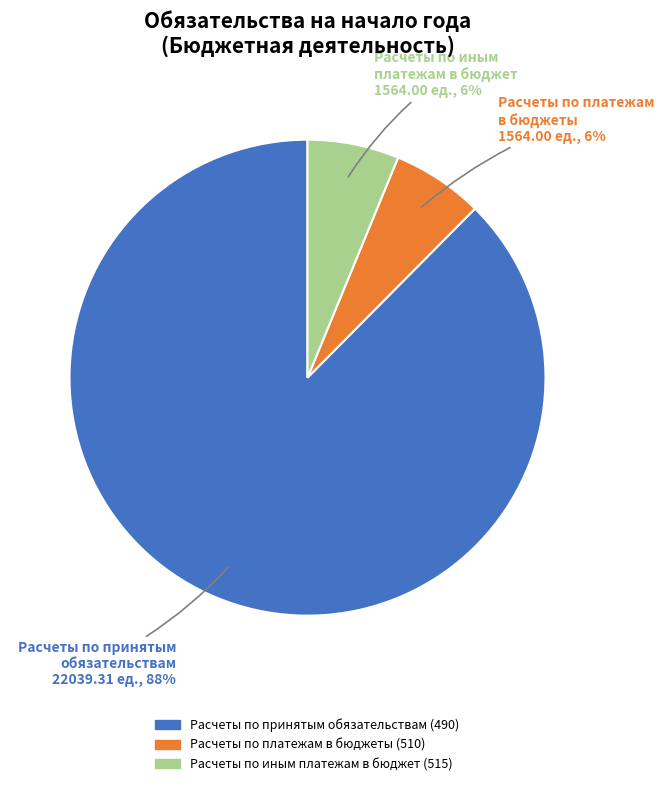

Which category has the biggest portion of the pie?

Расчеты по принятым обязательствам (490)